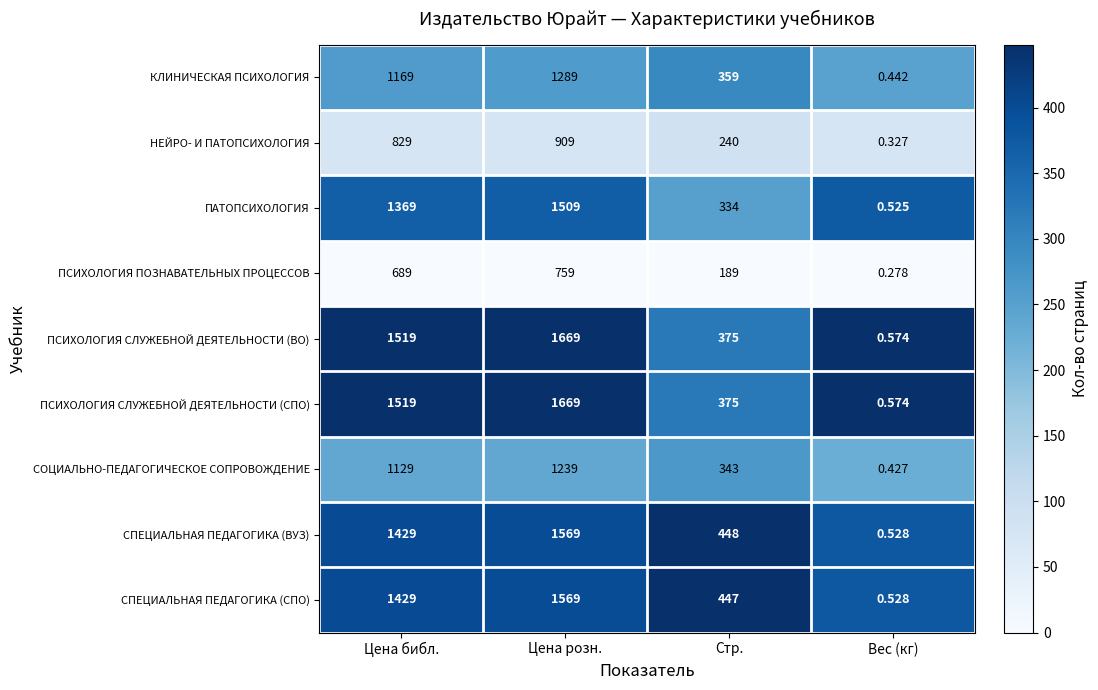

Which category has the highest value in the СПЕЦИАЛЬНАЯ ПЕДАГОГИКА (СПО) series?

Цена розн.